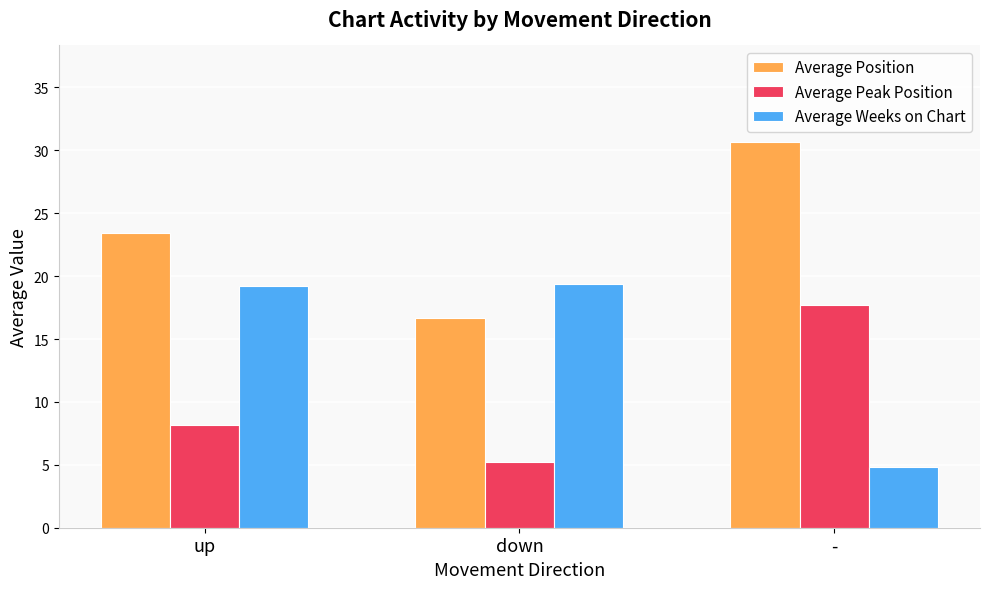

The value of Average Position at down is 22.6. True or false?

False